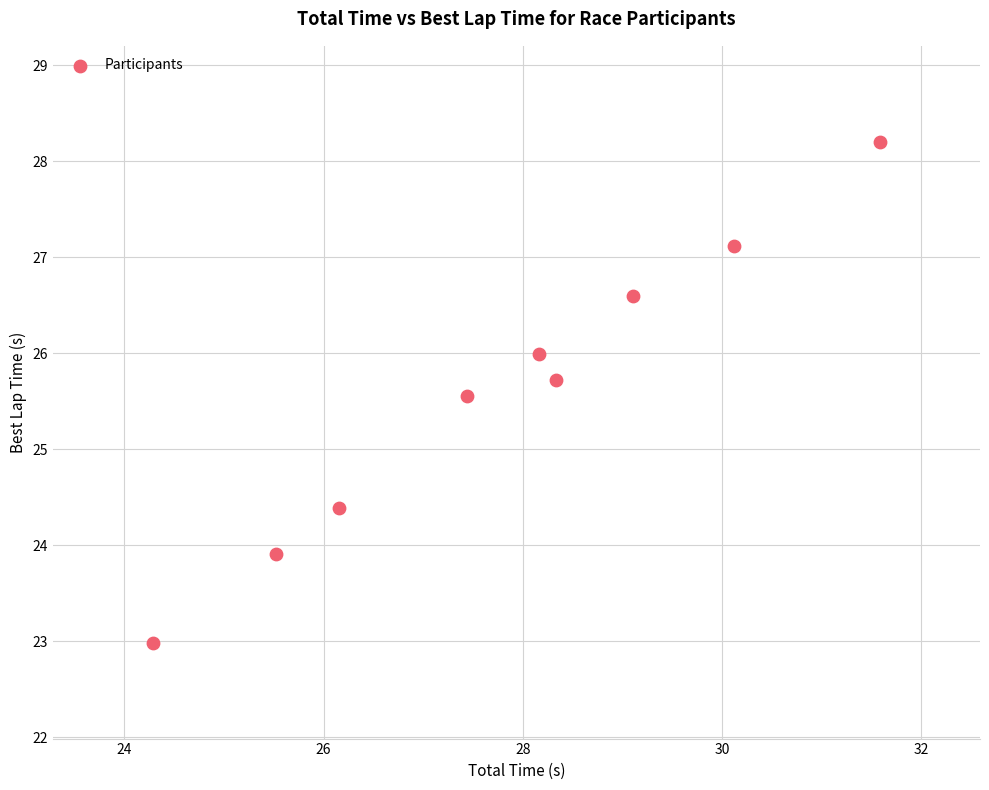

What is the average X value?

27.9